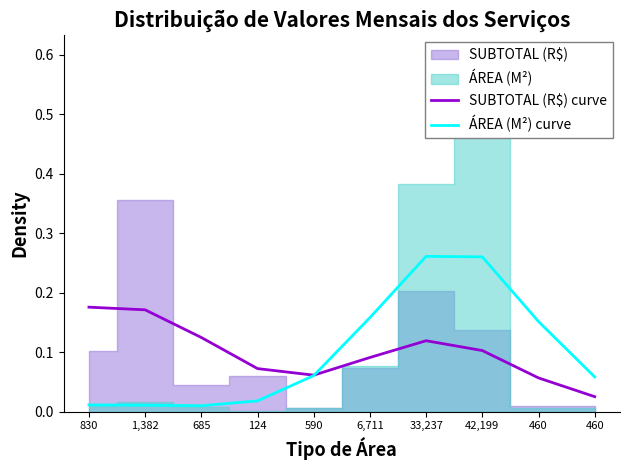

Which series has the widest spread of values?

ÁREA (M²) curve